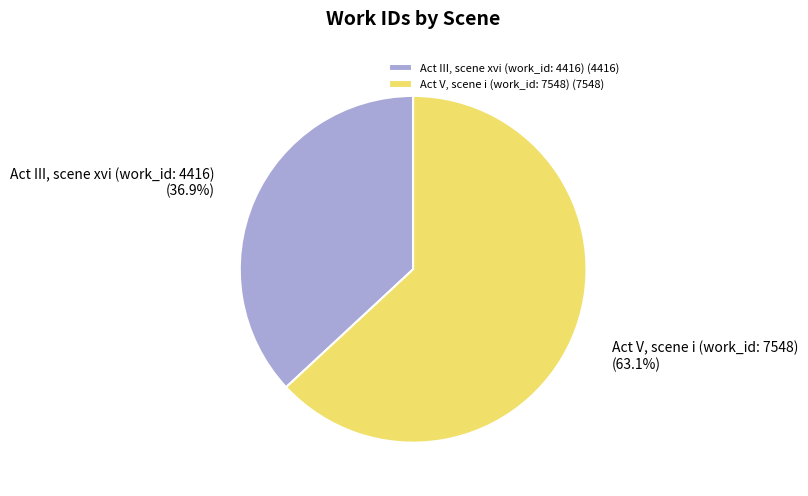

To the nearest percent, what percentage of the pie is Act V, scene i (work_id: 7548)?

63%